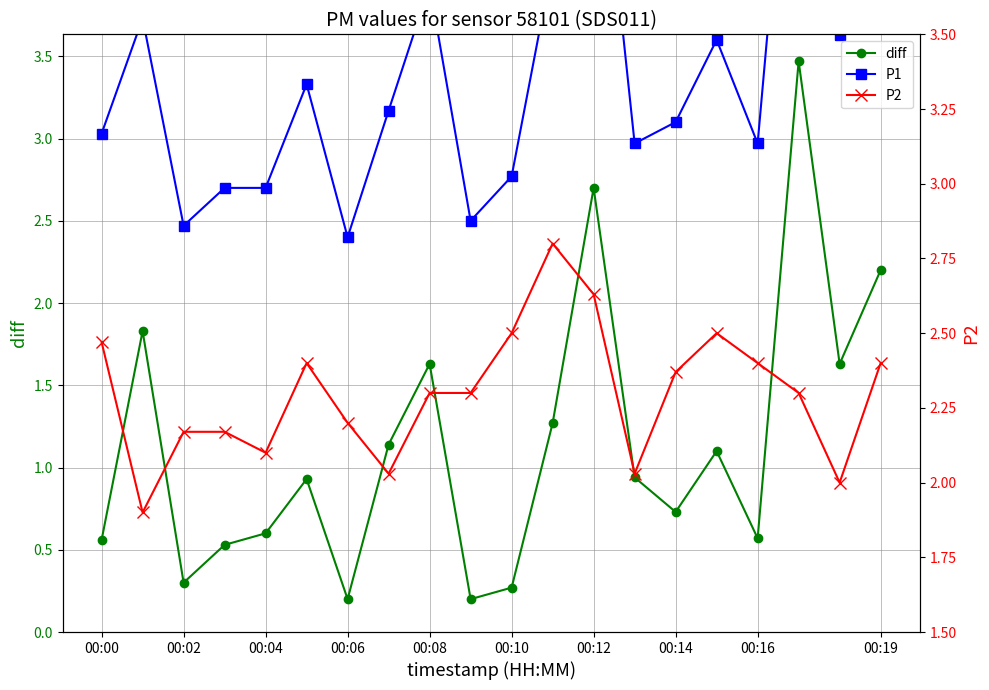

True or false: diff has more than 2 interior local peaks.

True